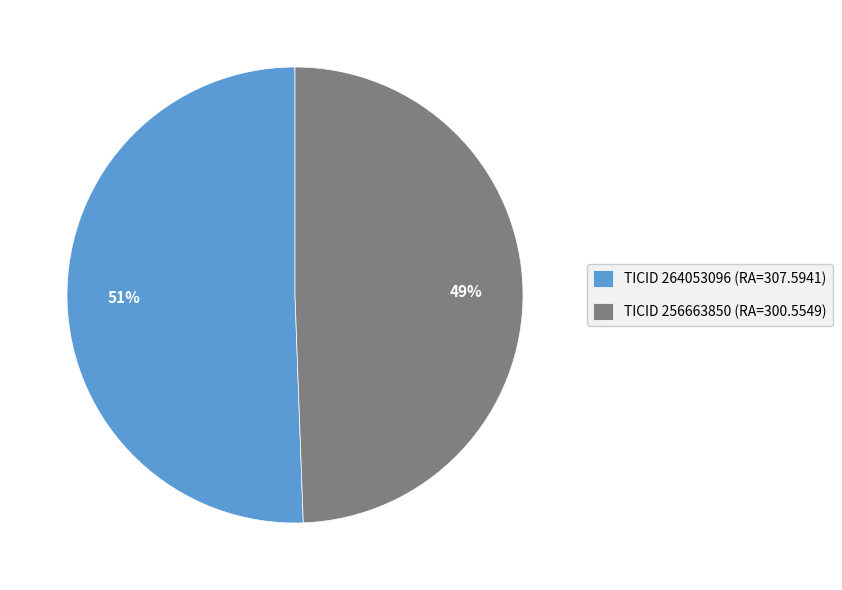

True or false: TICID 264053096 (RA=307.5941) accounts for 59% of the total.

False